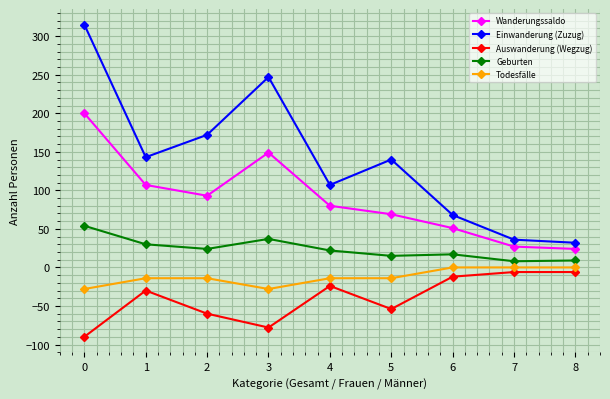

True or false: Geburten has a value of 24 at 2.

True